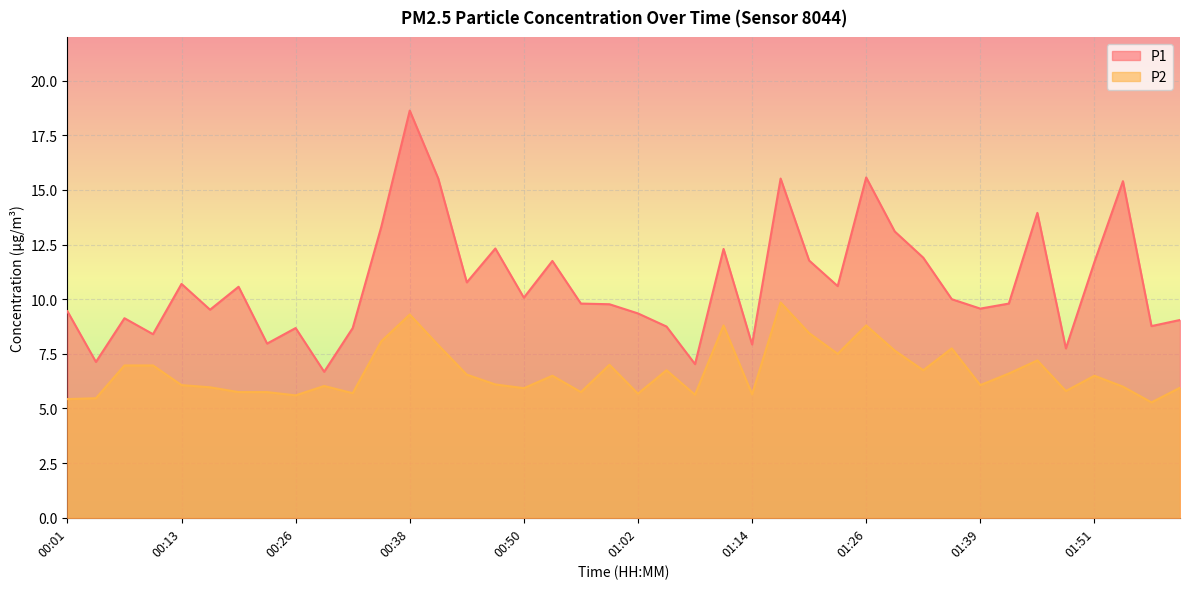

What is the spread (max minus min) of values at 01:51?

5.2